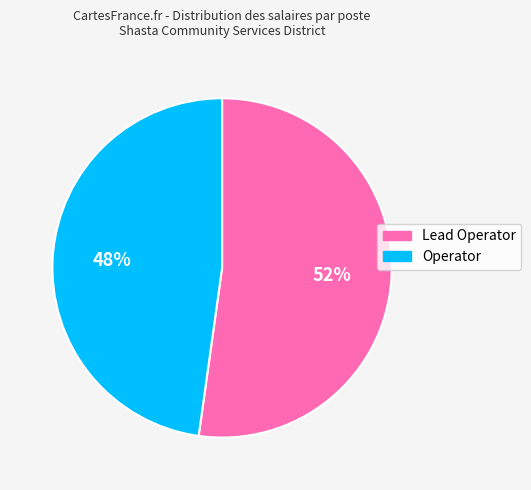

Is the sum of Lead Operator and Operator greater than half?

Yes